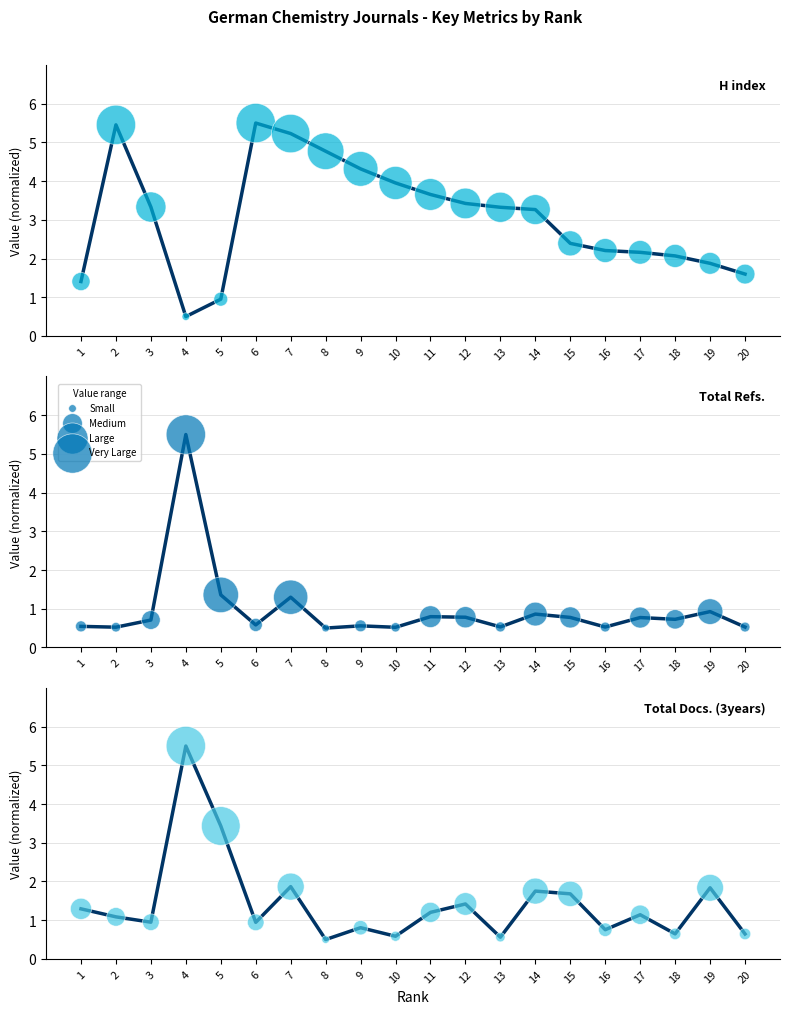

Is the value of Total Docs. (3years) at 3 greater than the value of Total Refs. at 17?

Yes